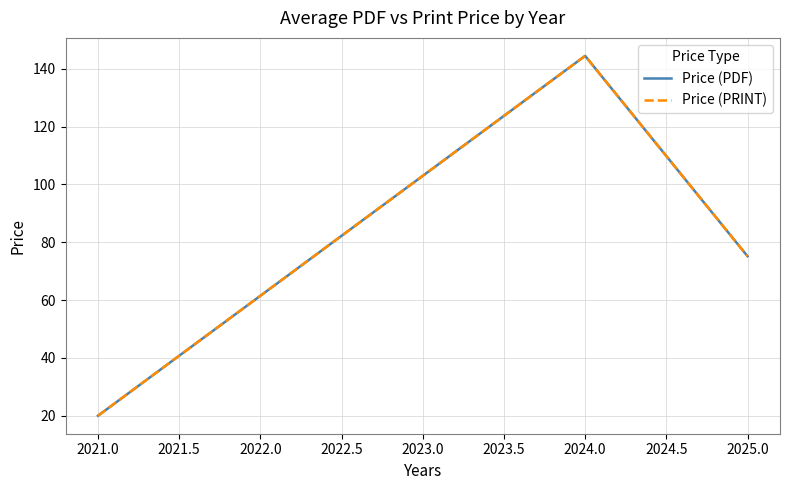

At how many categories does at least one series exceed 75?

2